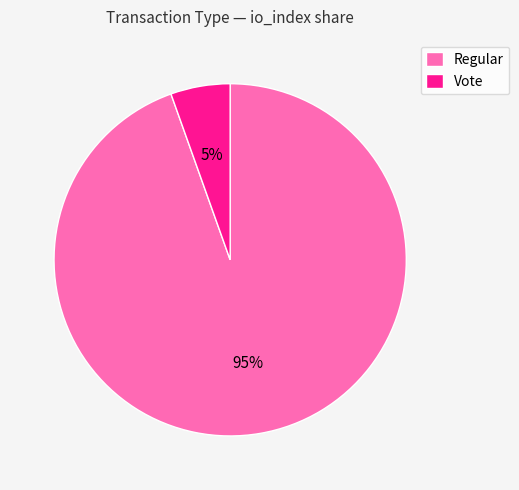

Which slice is the largest?

Regular